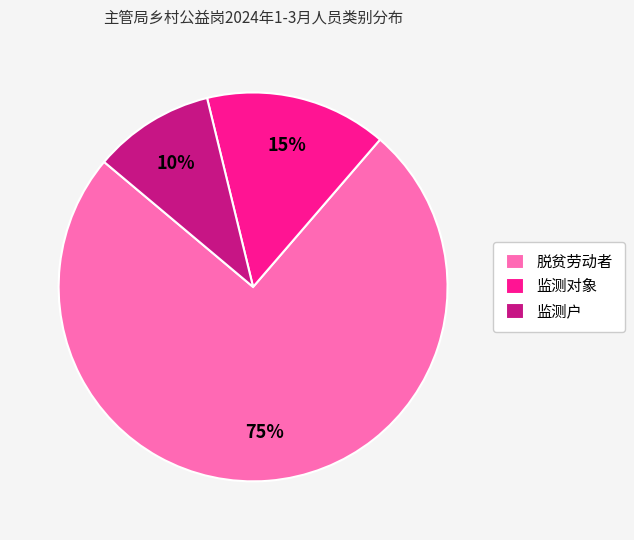

To the nearest percent, what portion does 脱贫劳动者 represent?

75%